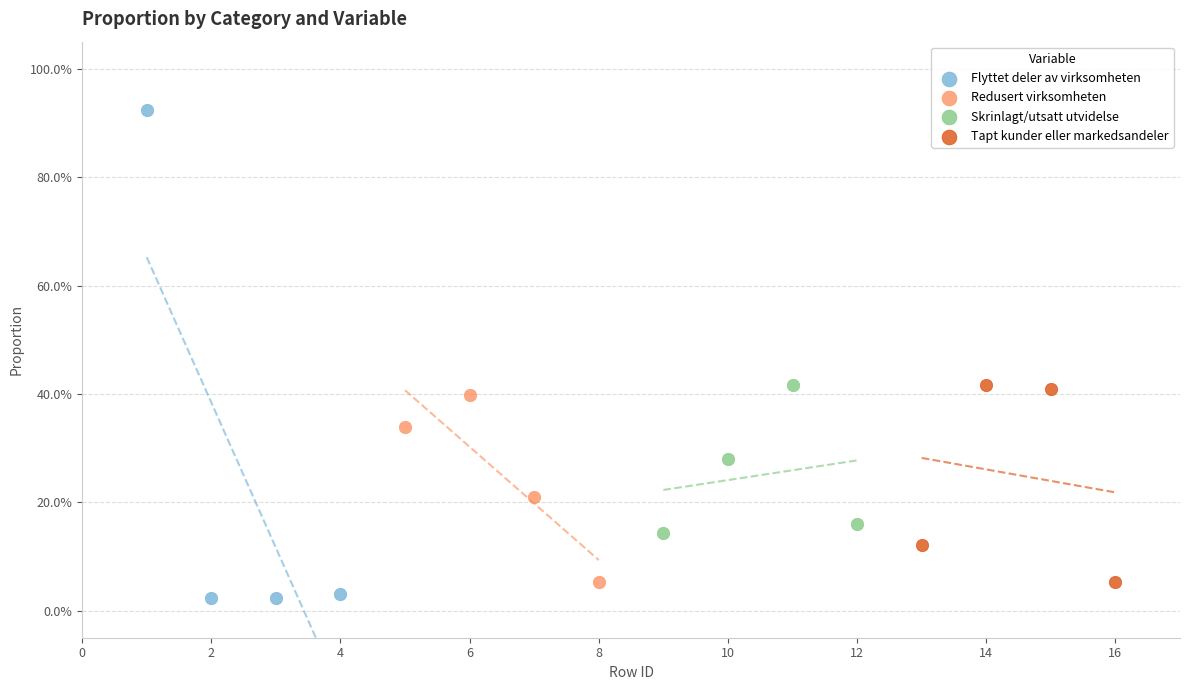

Which series reaches the minimum Y coordinate?

Flyttet deler av virksomheten